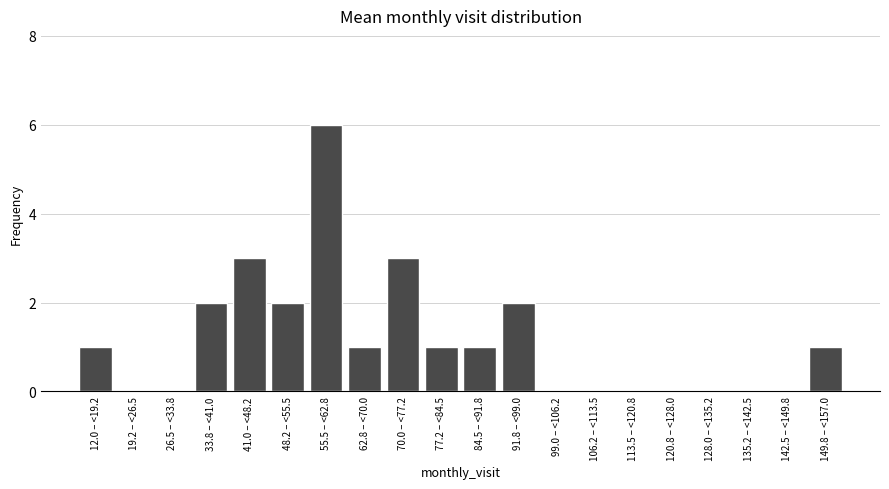

Reading left to right, what are all the values shown in this chart?

12.0 – <19.2=1	19.2 – <26.5=0	26.5 – <33.8=0	33.8 – <41.0=2	41.0 – <48.2=3	48.2 – <55.5=2	55.5 – <62.8=6	62.8 – <70.0=1	70.0 – <77.2=3	77.2 – <84.5=1	84.5 – <91.8=1	91.8 – <99.0=2	99.0 – <106.2=0	106.2 – <113.5=0	113.5 – <120.8=0	120.8 – <128.0=0	128.0 – <135.2=0	135.2 – <142.5=0	142.5 – <149.8=0	149.8 – <157.0=1